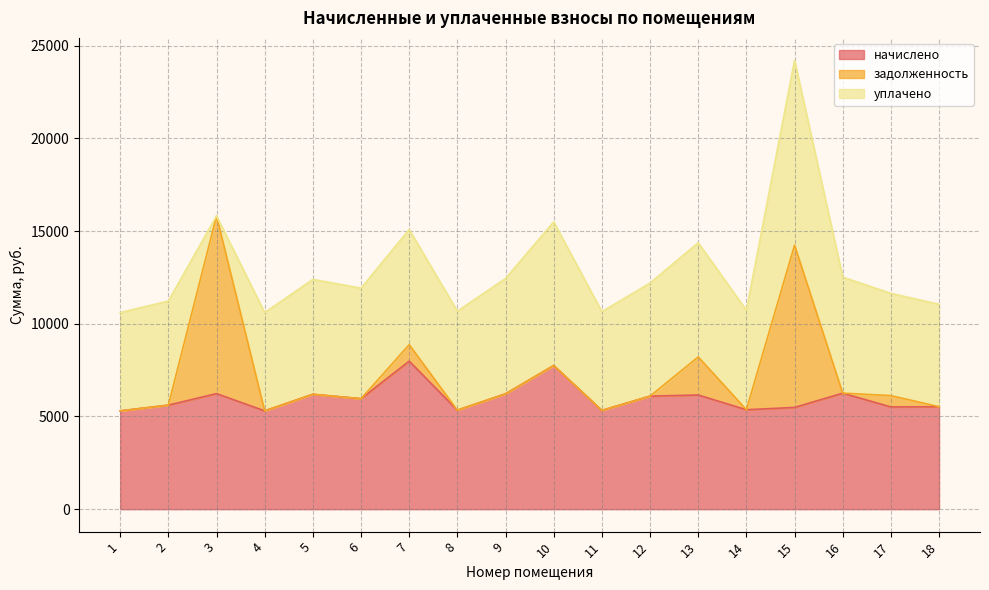

Which category has the lowest value in the начислено series?

1